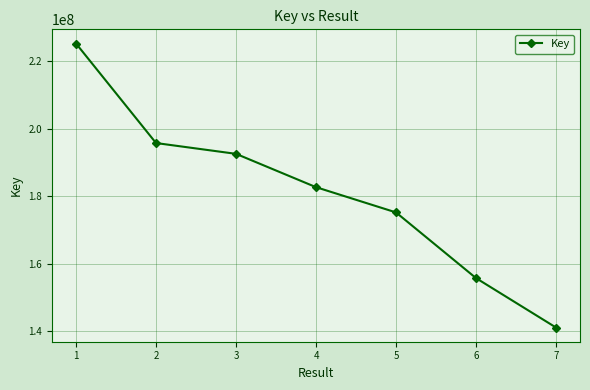

Does the chart have visible grid lines?

Yes